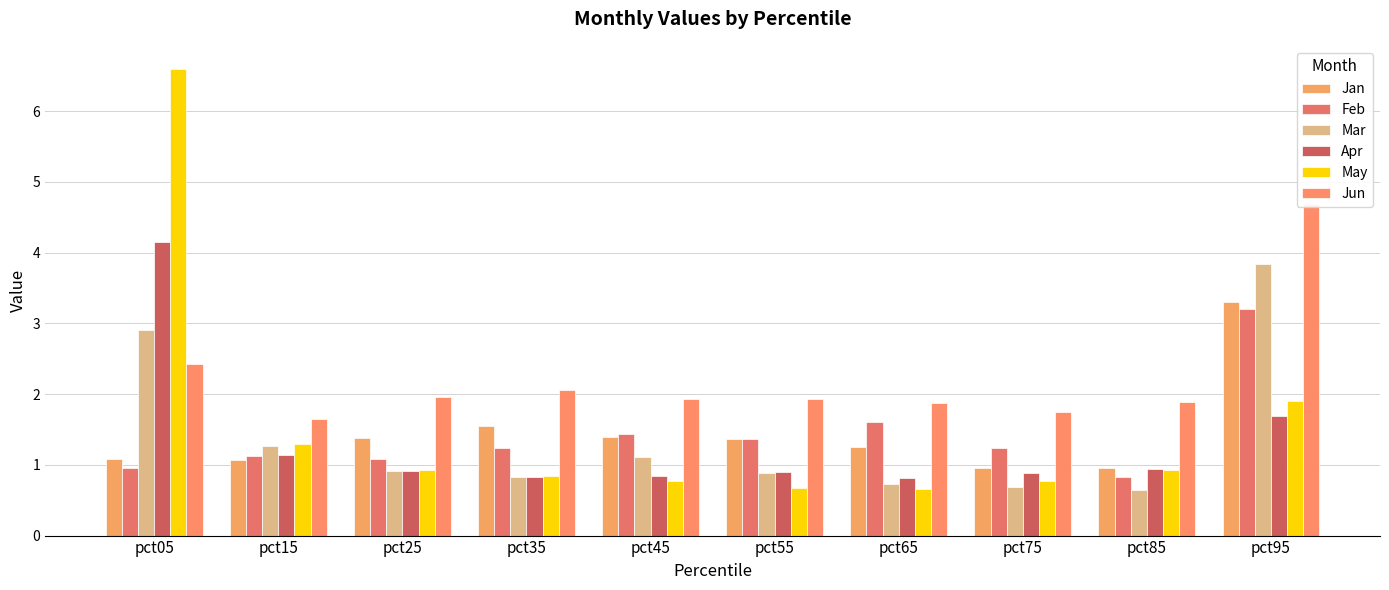

Which series has the largest total across all categories?

Jun